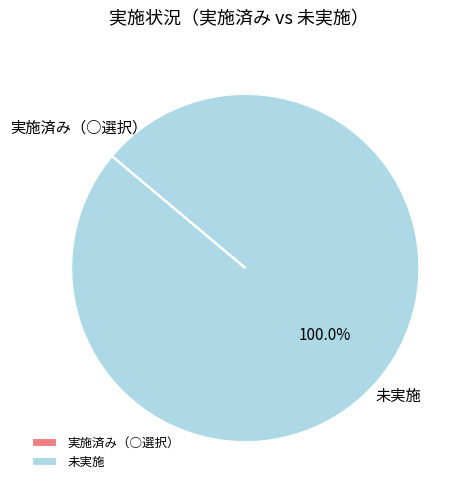

What is the largest slice in the pie chart?

未実施